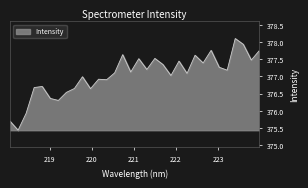

What is the maximum value shown in the chart?

378.1